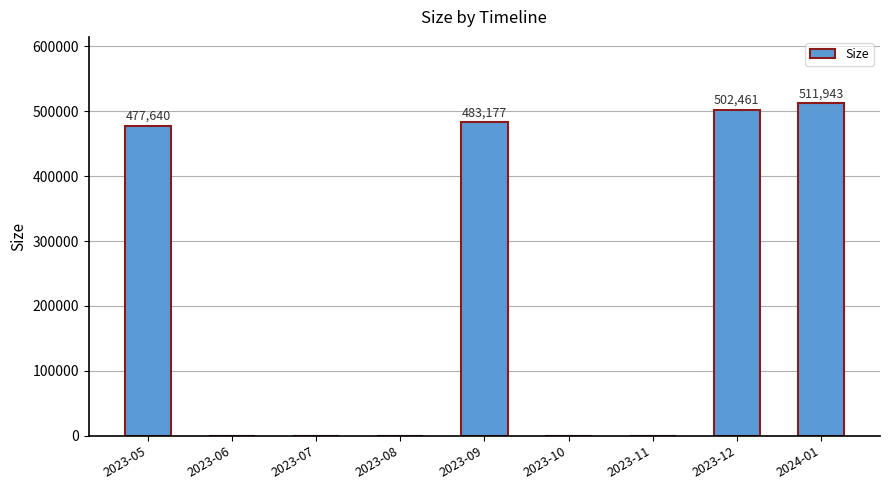

Which has a higher value, 2023-10 or 2023-05?

2023-05